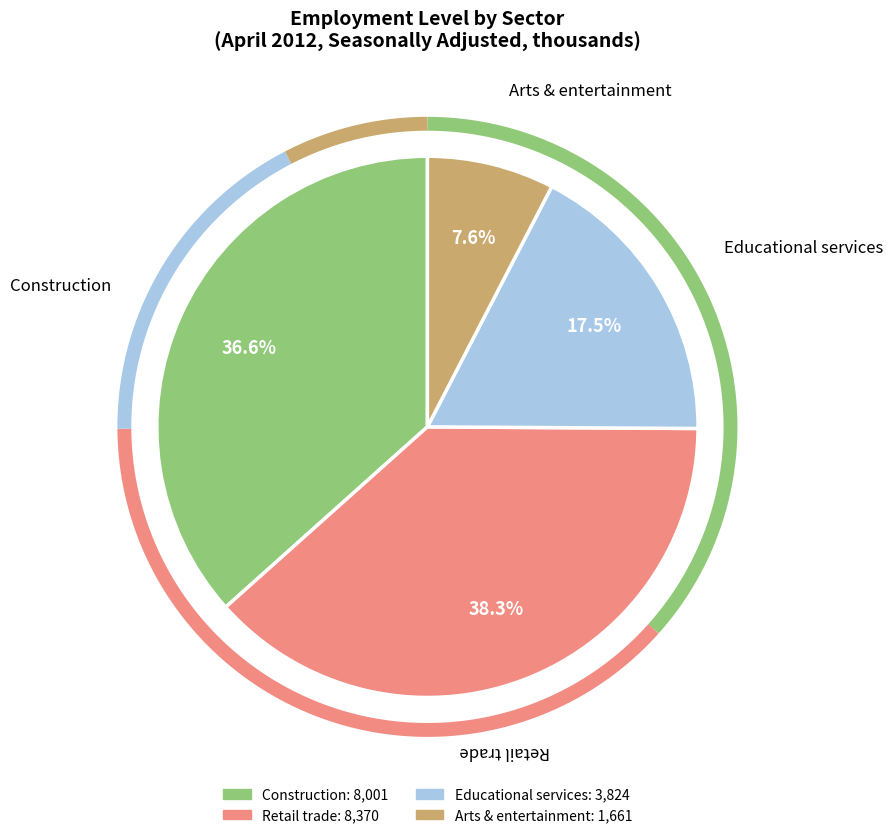

Approximately how many times larger is the value at Construction compared to Arts & entertainment?

4.8